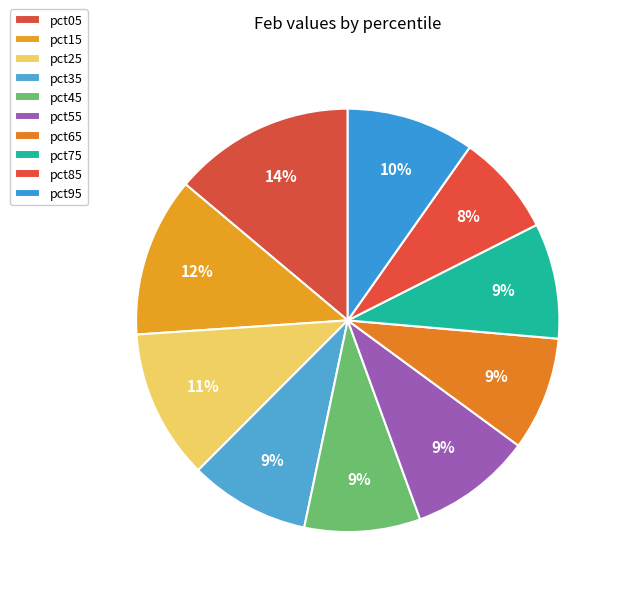

The pct25 slice represents 24% of the pie. True or false?

False